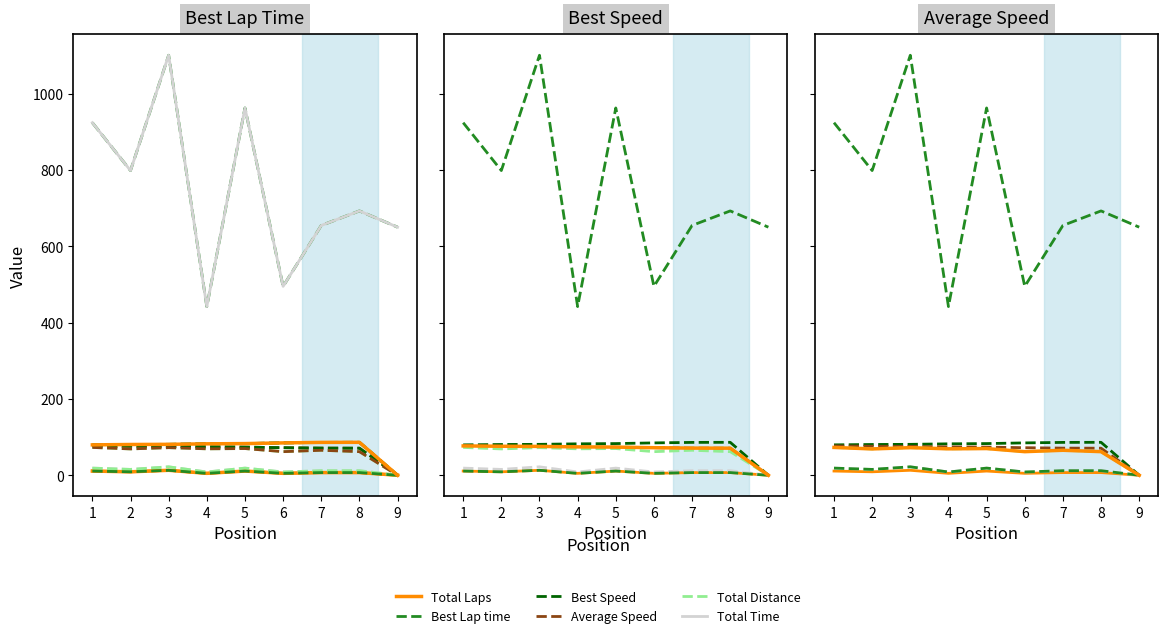

Where is the first local minimum for Total Distance?

2